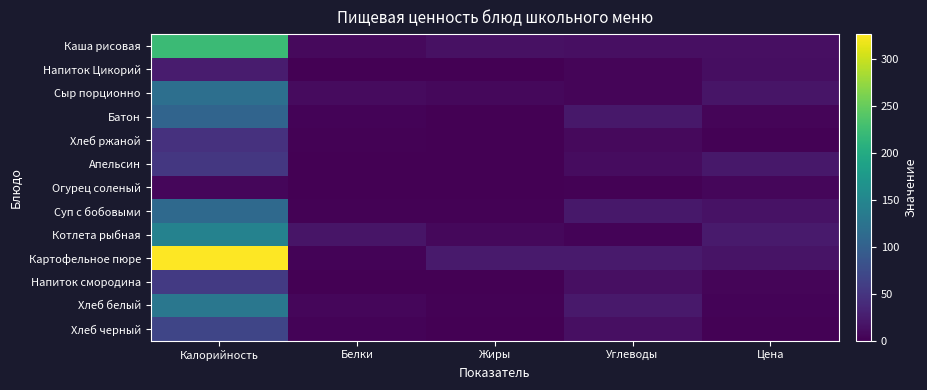

Which series has the largest total across all categories?

Картофельное пюре